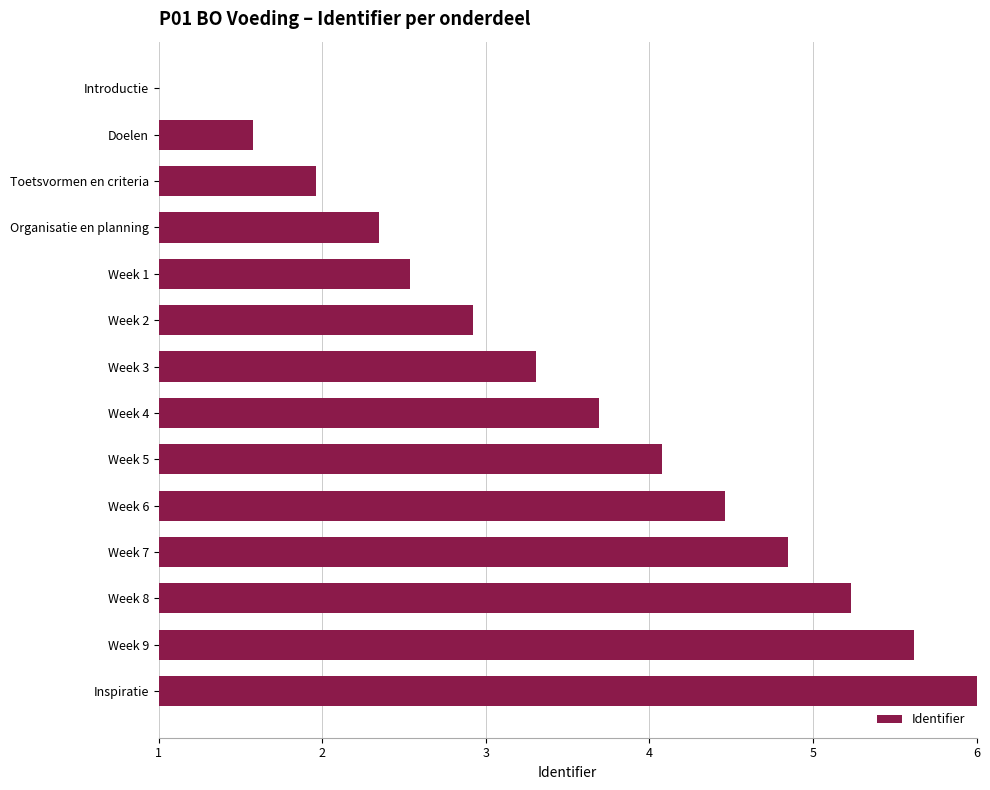

At which category does the chart reach its minimum across all series?

Introductie